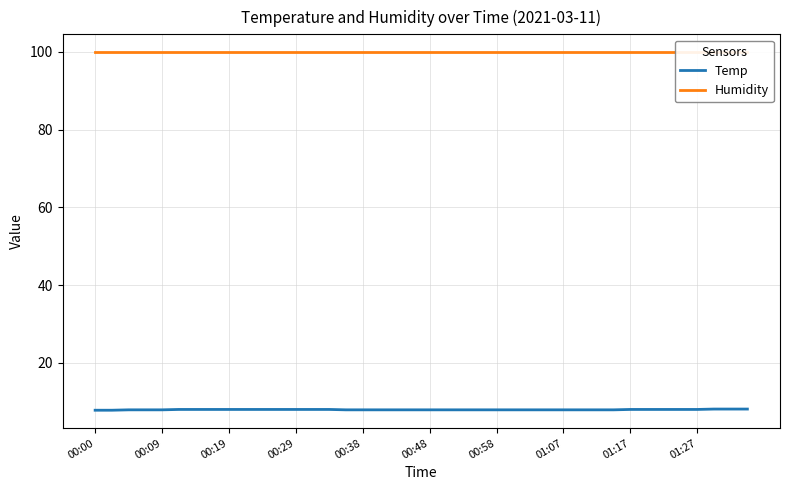

What is the minimum value for Temp?

7.8